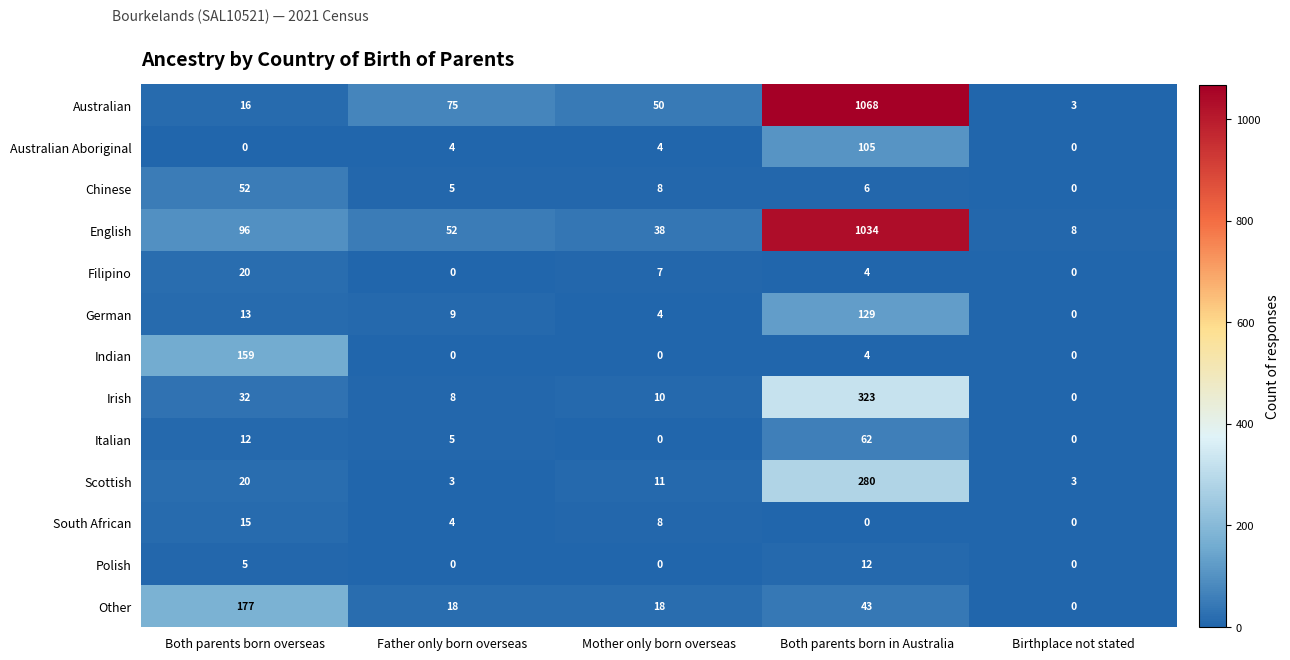

What is the spread (max minus min) of values at Birthplace not stated?

8